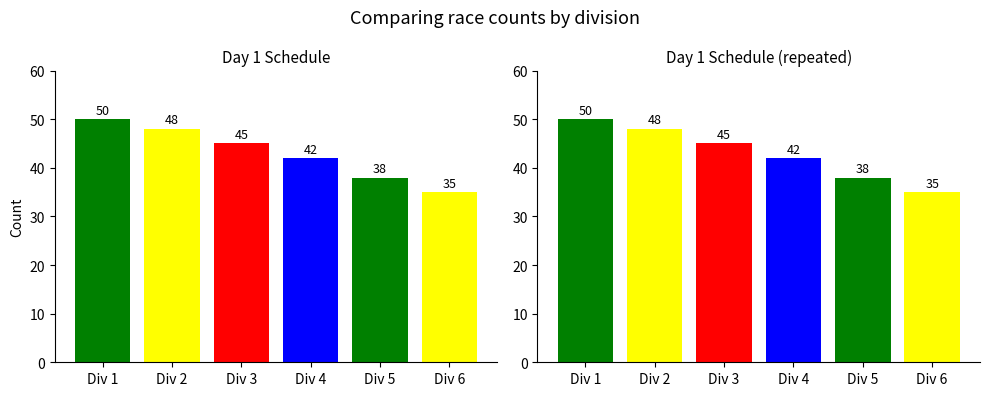

What is the value of the 2nd bar from the left?

48